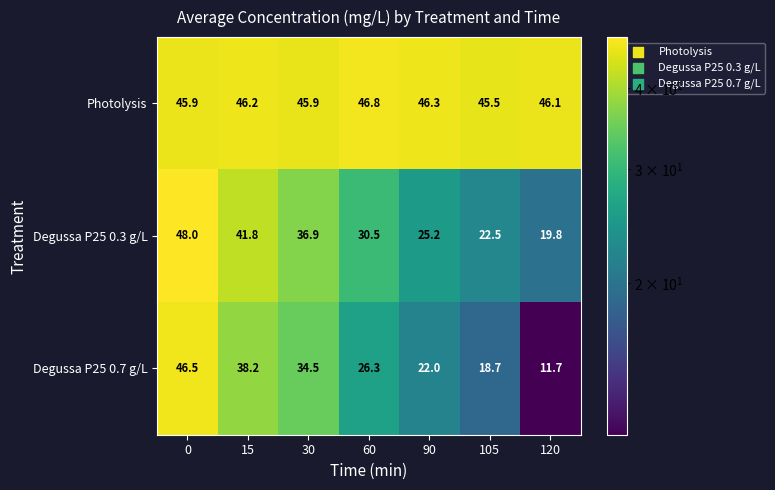

Which series has the largest total across all categories?

Photolysis